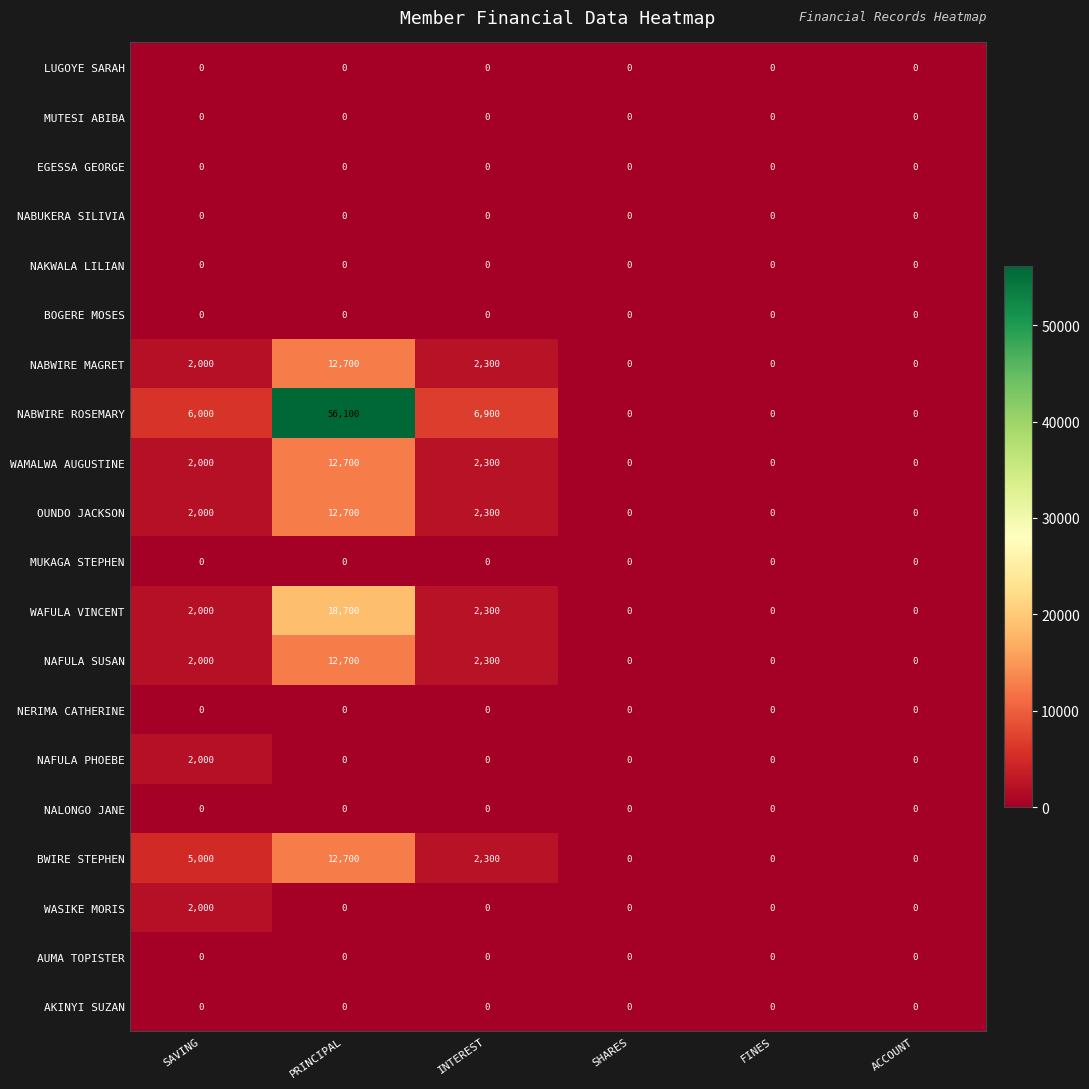

Is it true that OUNDO JACKSON equals 2300 at INTEREST?

True